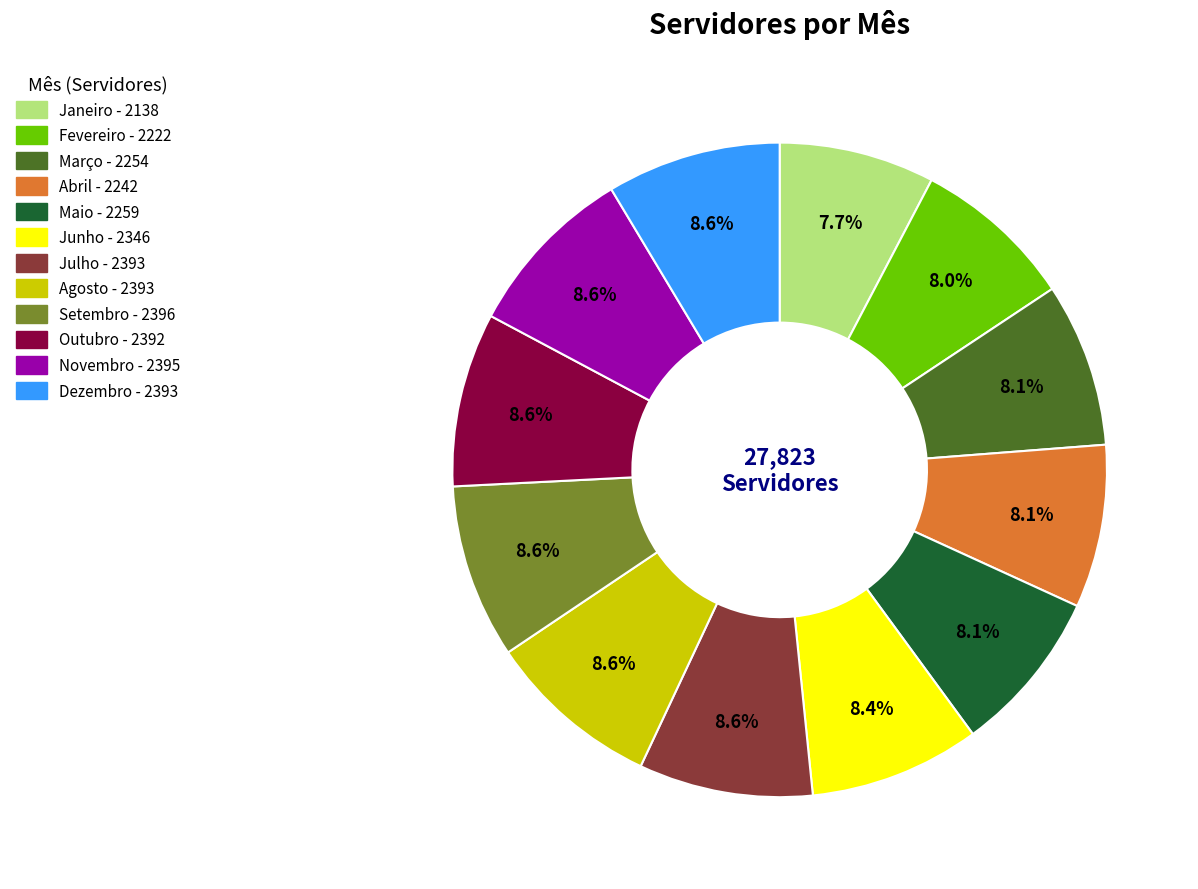

To the nearest percent, what portion does Março represent?

8%